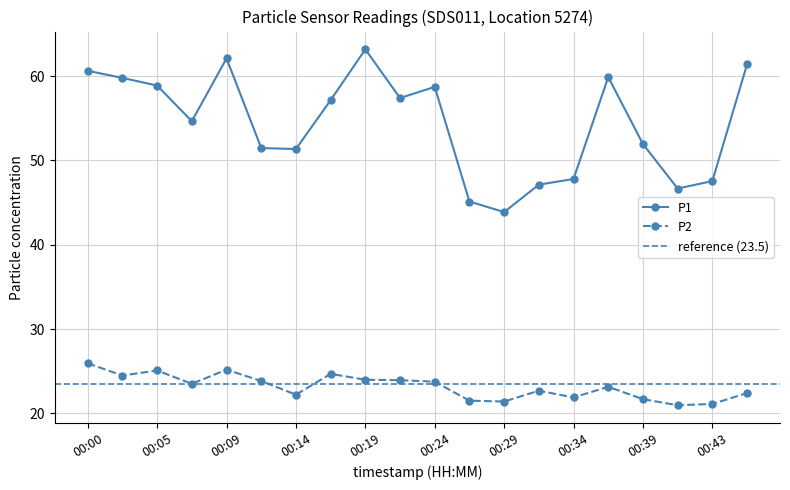

At which category does P2 reach its first local peak?

00:05